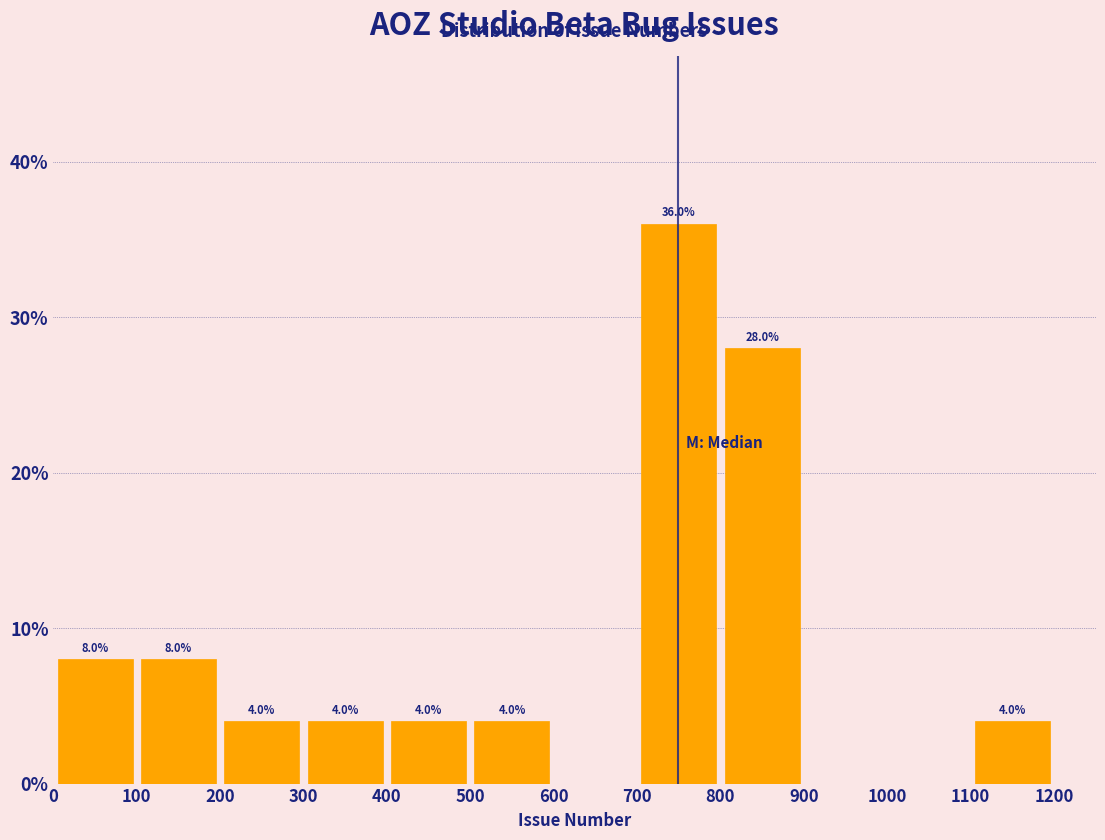

Over which range of the x-axis is the bar tallest?

700 to 800